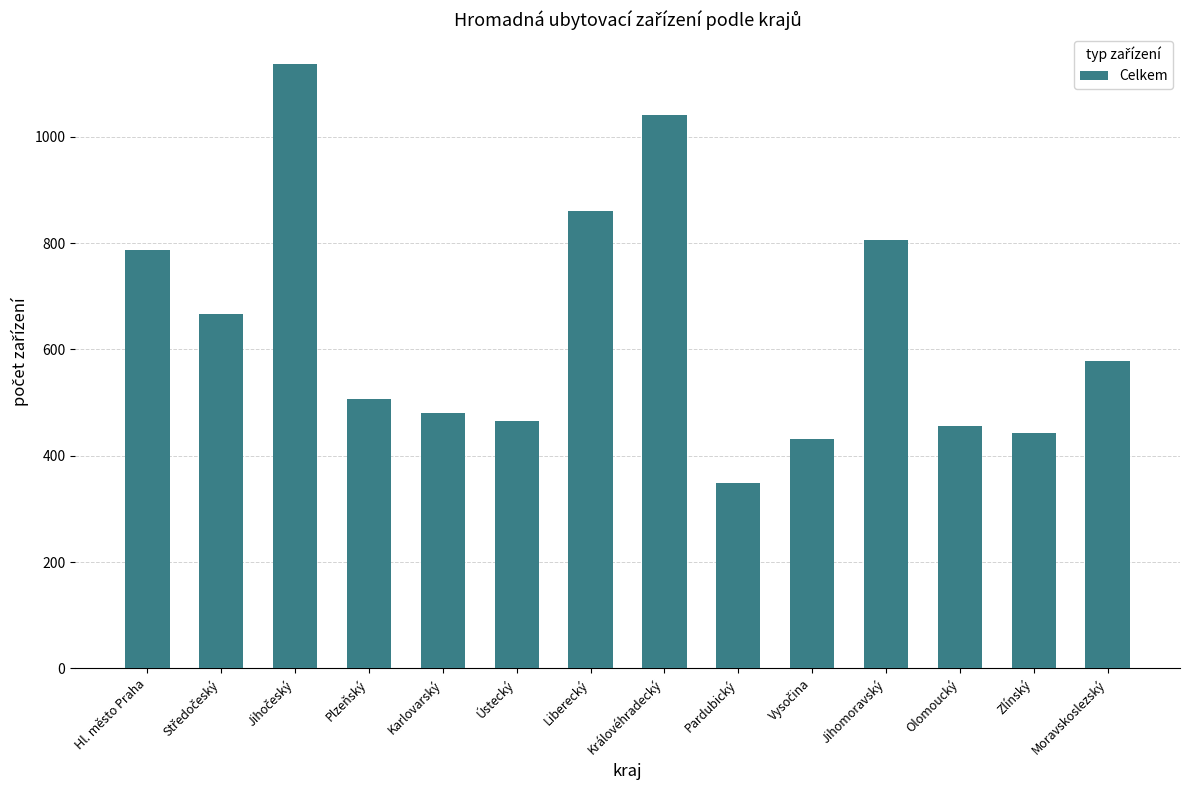

How many bars are there in total?

14